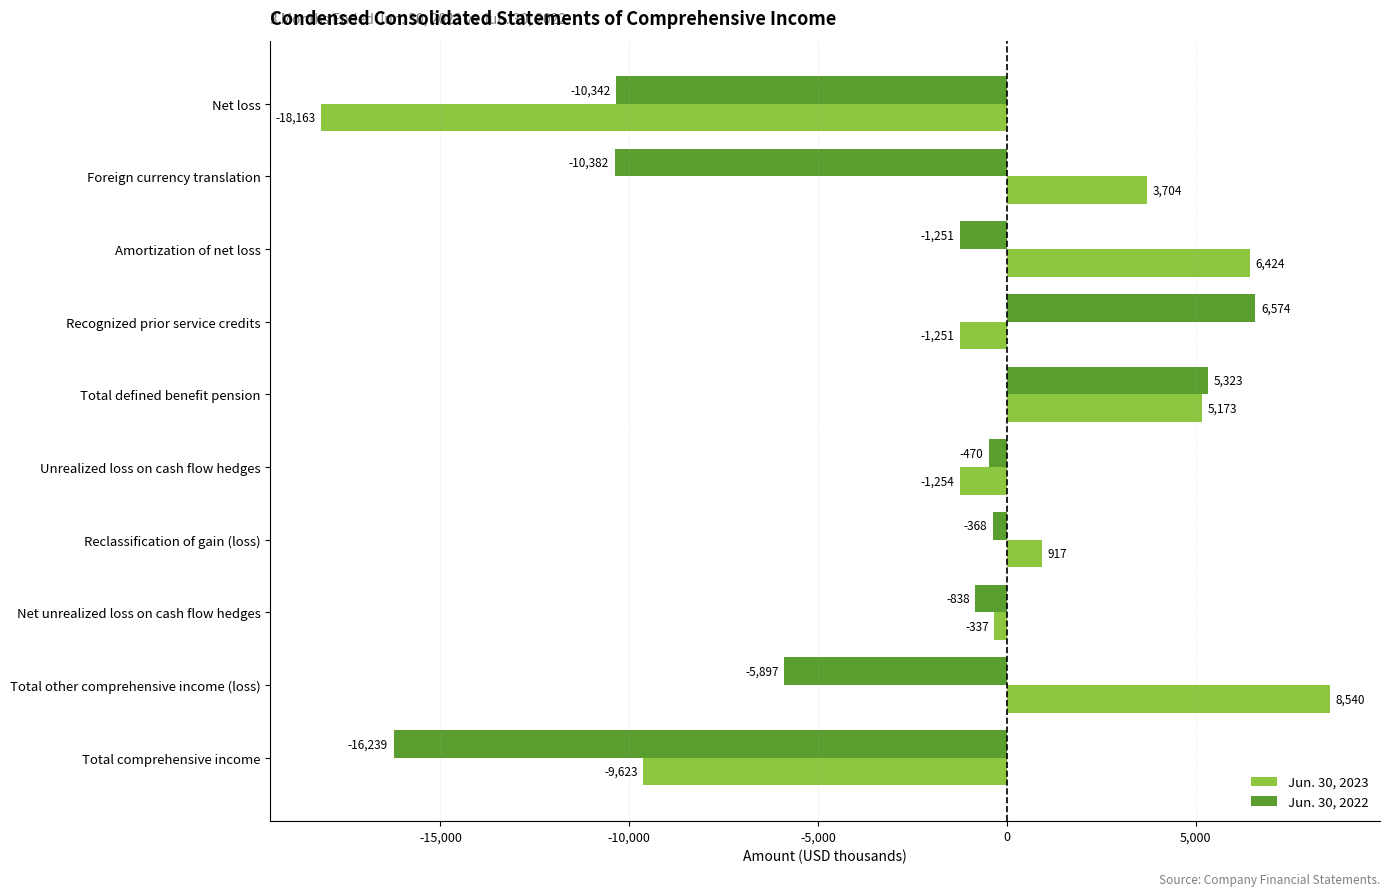

Rank the categories by Jun. 30, 2022 value from lowest to highest.

Total comprehensive income, Foreign currency translation, Net loss, Total other comprehensive income (loss), Amortization of net loss, Net unrealized loss on cash flow hedges, Unrealized loss on cash flow hedges, Reclassification of gain (loss), Total defined benefit pension, Recognized prior service credits